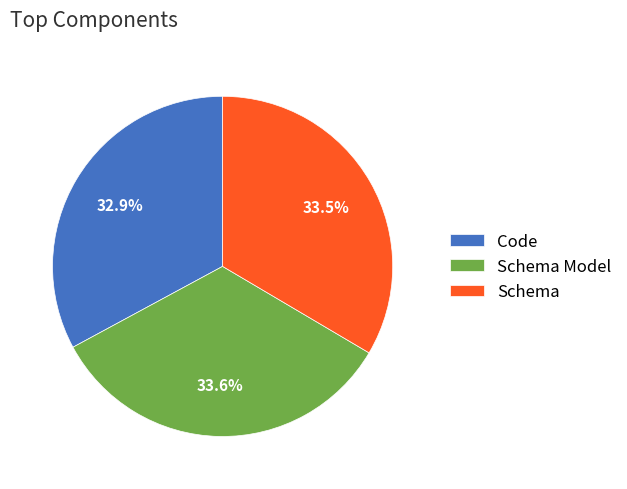

Does Code account for over 50% of the chart?

No